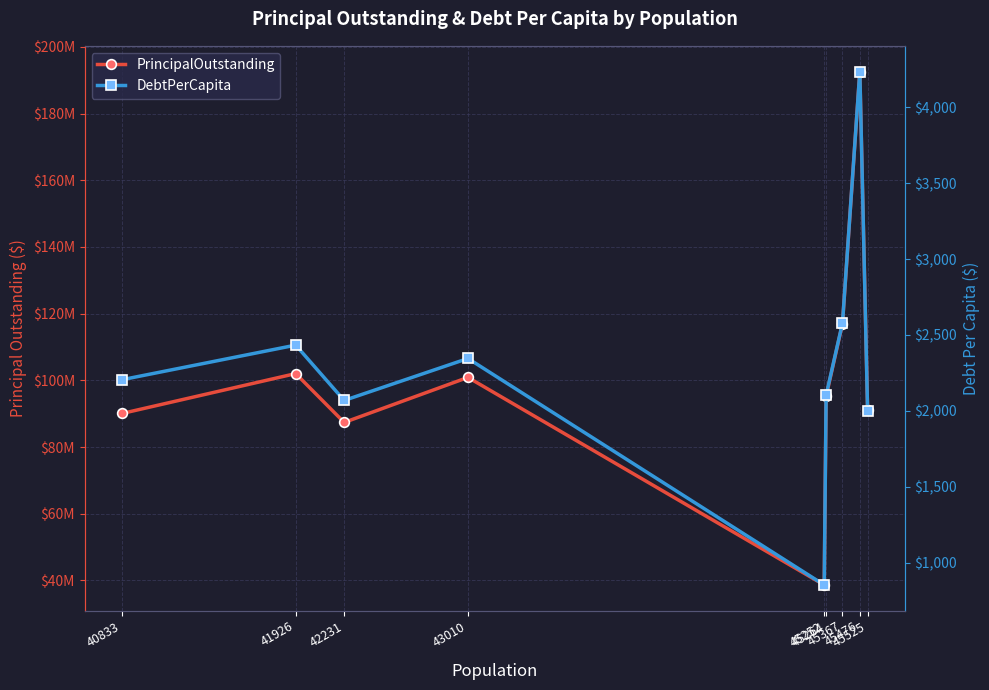

Is this an area chart (filled region under the line)?

No